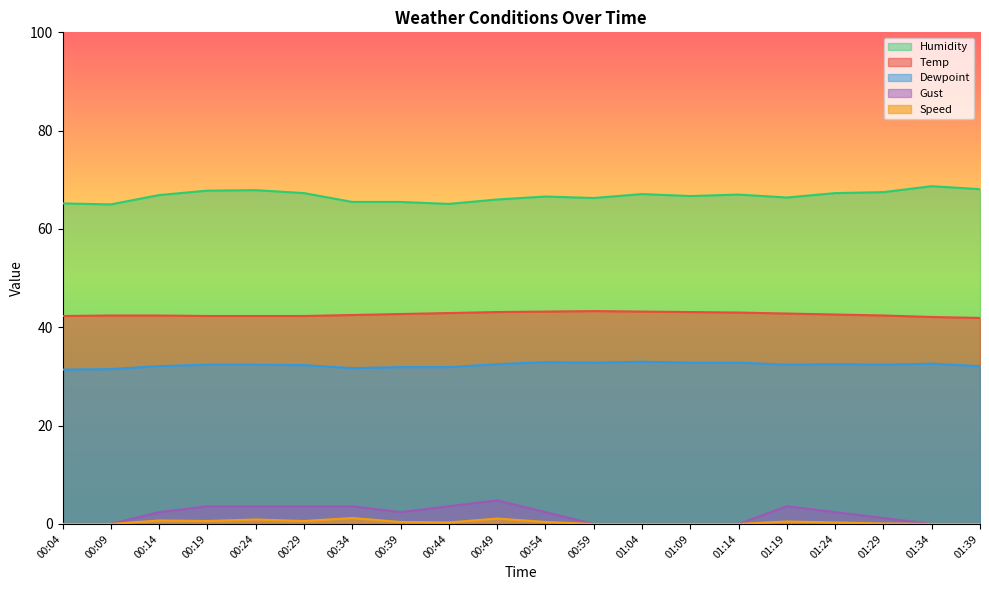

At how many categories does at least one series exceed 13?

20